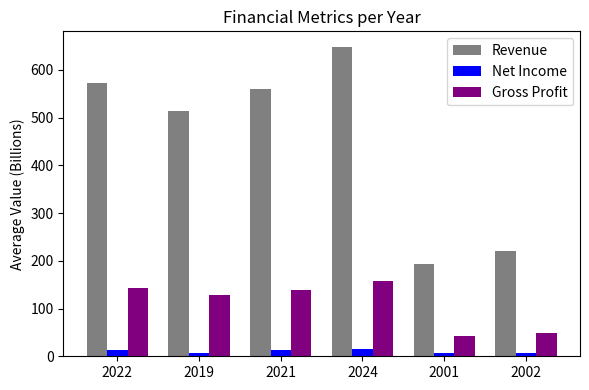

How many data points in Gross Profit are above 138?

3